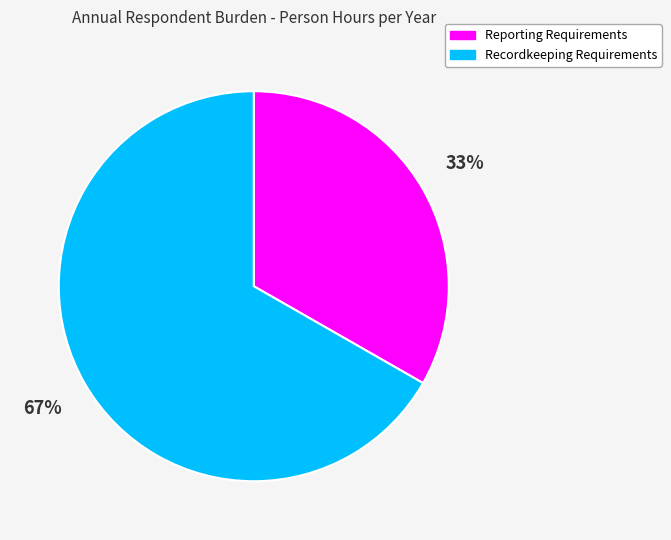

What is the majority slice?

Recordkeeping Requirements